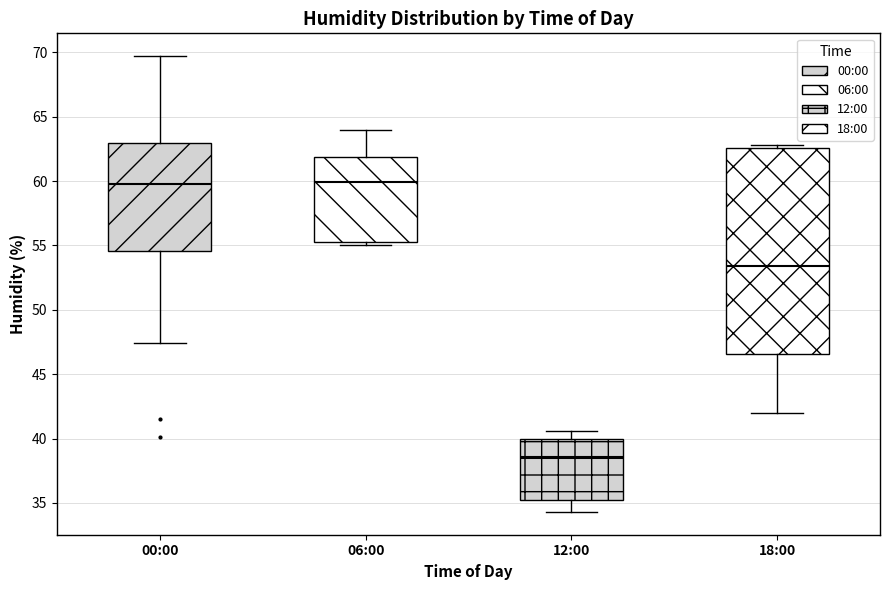

Which box is the tallest, from its lower edge to its upper edge?

18:00